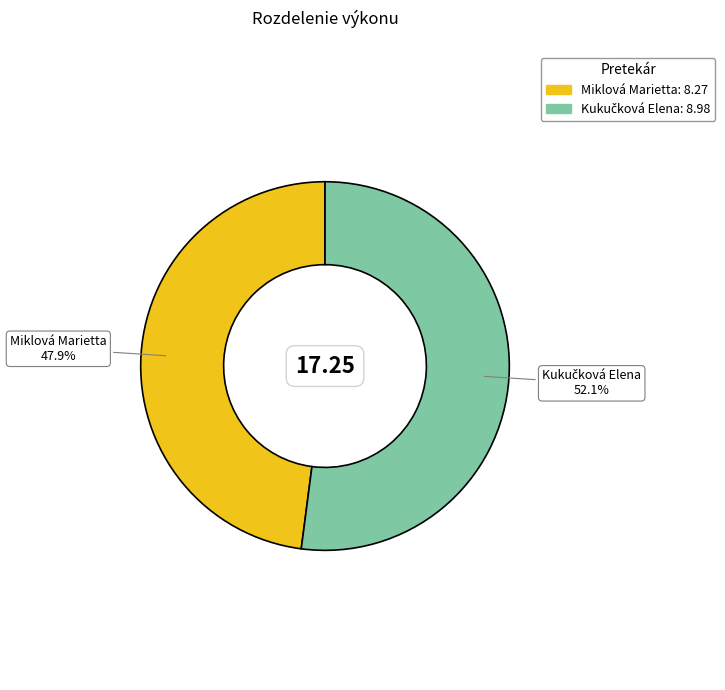

Which slice is the smallest?

Miklová Marietta